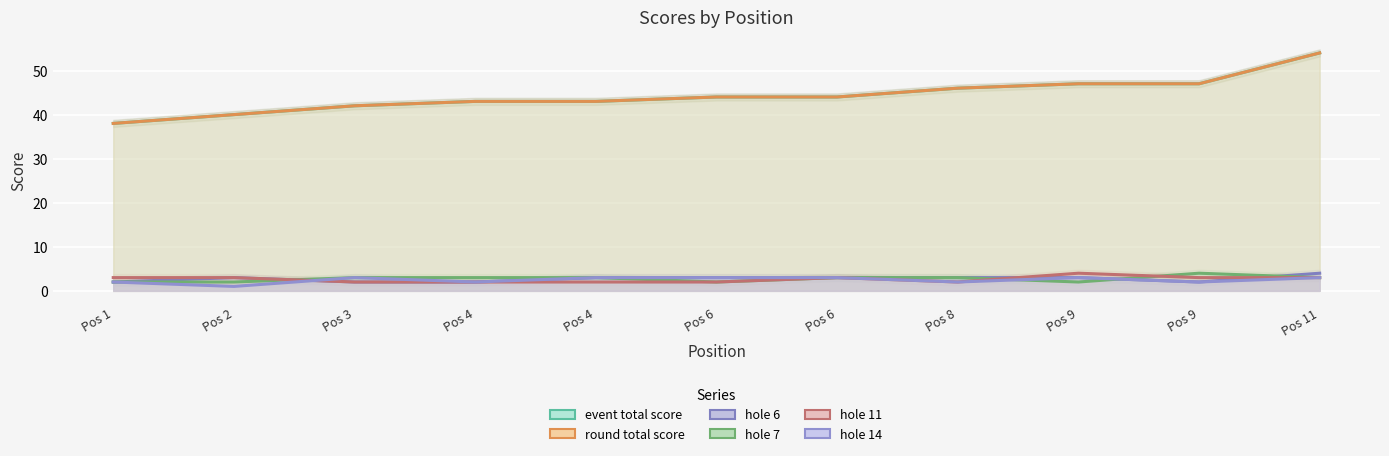

What is the total value across all series at Pos 11?

121